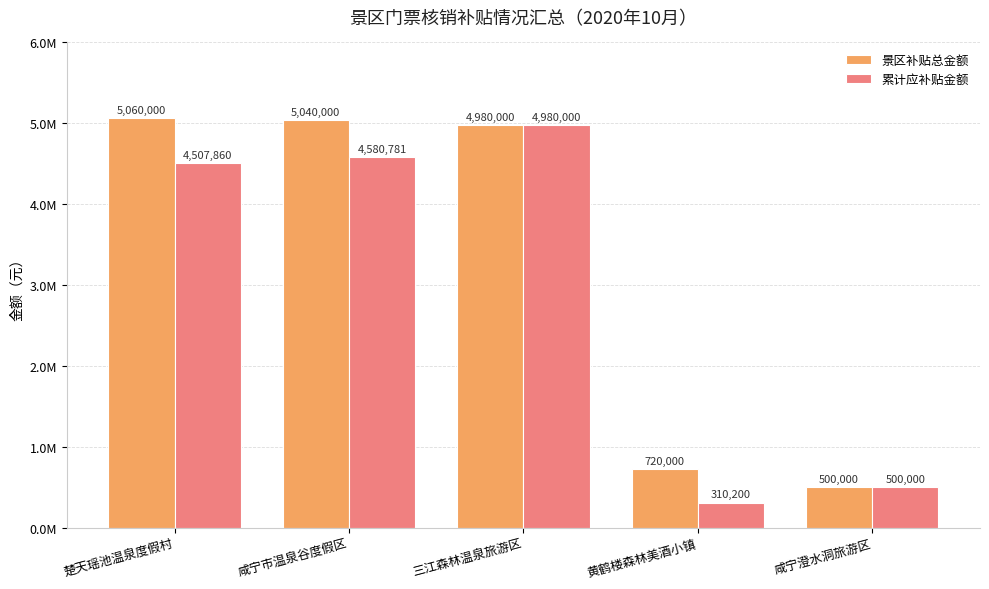

Reading left to right, transcribe all the data shown in this chart.

景区补贴总金额: 楚天瑶池温泉度假村=5060000	咸宁市温泉谷度假区=5040000	三江森林温泉旅游区=4980000	黄鹤楼森林美酒小镇=720000	咸宁澄水洞旅游区=500000
累计应补贴金额: 楚天瑶池温泉度假村=4507860	咸宁市温泉谷度假区=4580781	三江森林温泉旅游区=4980000	黄鹤楼森林美酒小镇=310200	咸宁澄水洞旅游区=500000